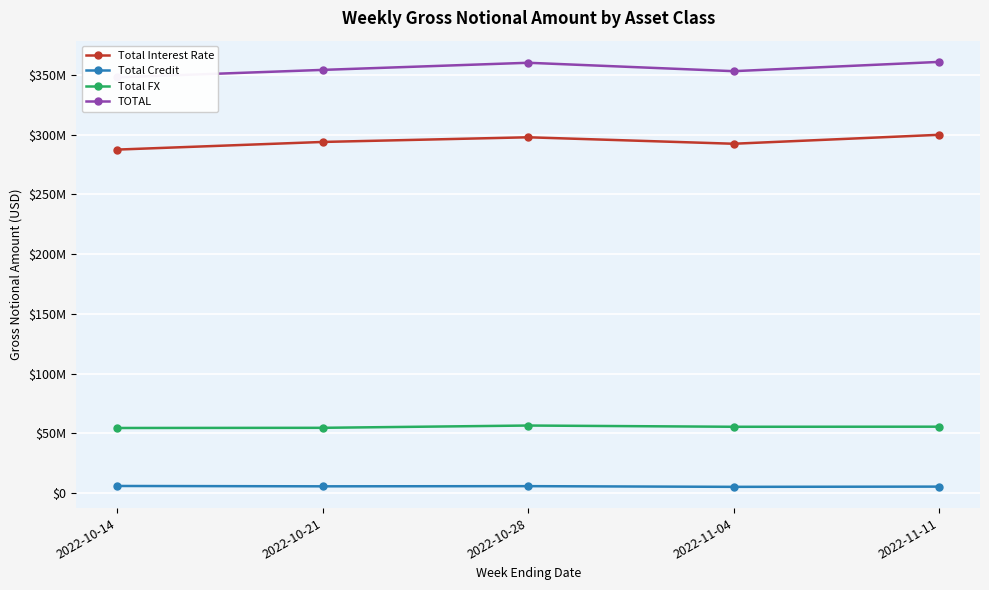

Is it true that TOTAL equals 354156907 at 2022-10-21?

True